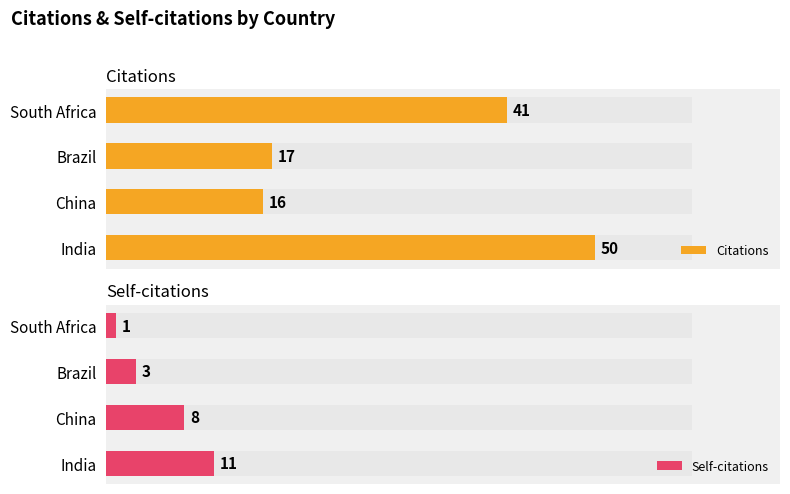

List the series in order of their peak value, highest first.

Citations, Self-citations